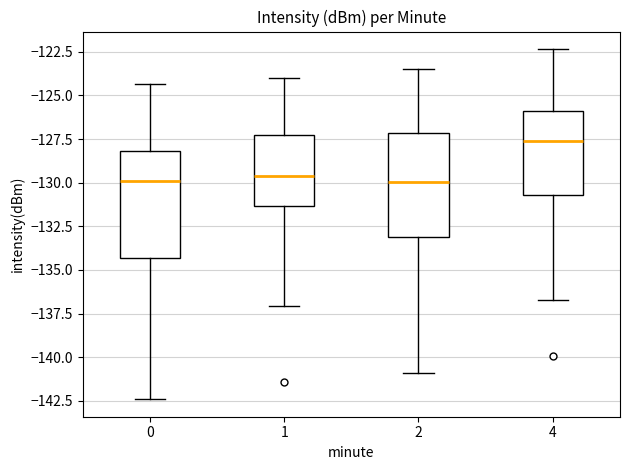

Reading left to right, read every box against the y-axis: the position of its median line, the range the box covers, and the ends of its whiskers. The values are not printed on the chart, so give them approximately, as read against the axis.

0: median -130.0, box -134.5 to -128.0, whiskers -142.5 to -124.5
1: median -129.5, box -131.5 to -127.0, whiskers -137.0 to -124.0
2: median -130.0, box -133.0 to -127.0, whiskers -141.0 to -123.5
4: median -127.5, box -130.5 to -126.0, whiskers -136.5 to -122.5